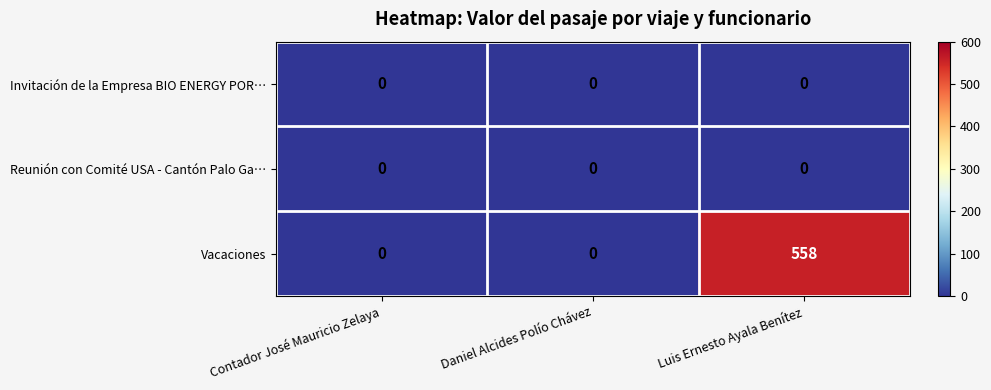

What is the difference between the Vacaciones values at Luis Ernesto Ayala Benítez and Daniel Alcides Polío Chávez?

558